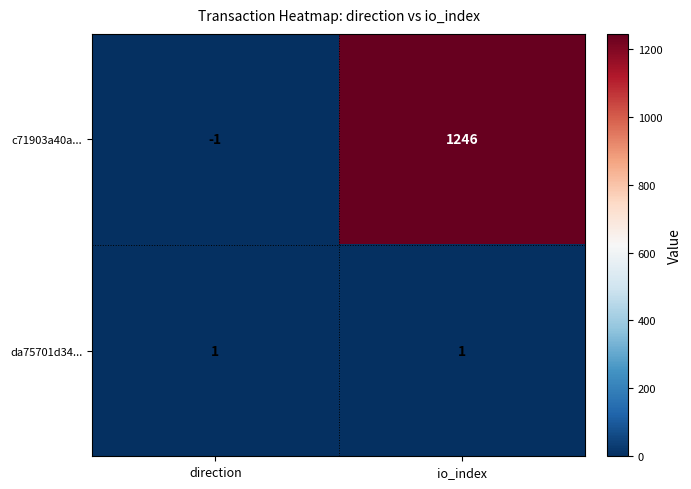

At which label is c71903a40a... closest to 622?

direction